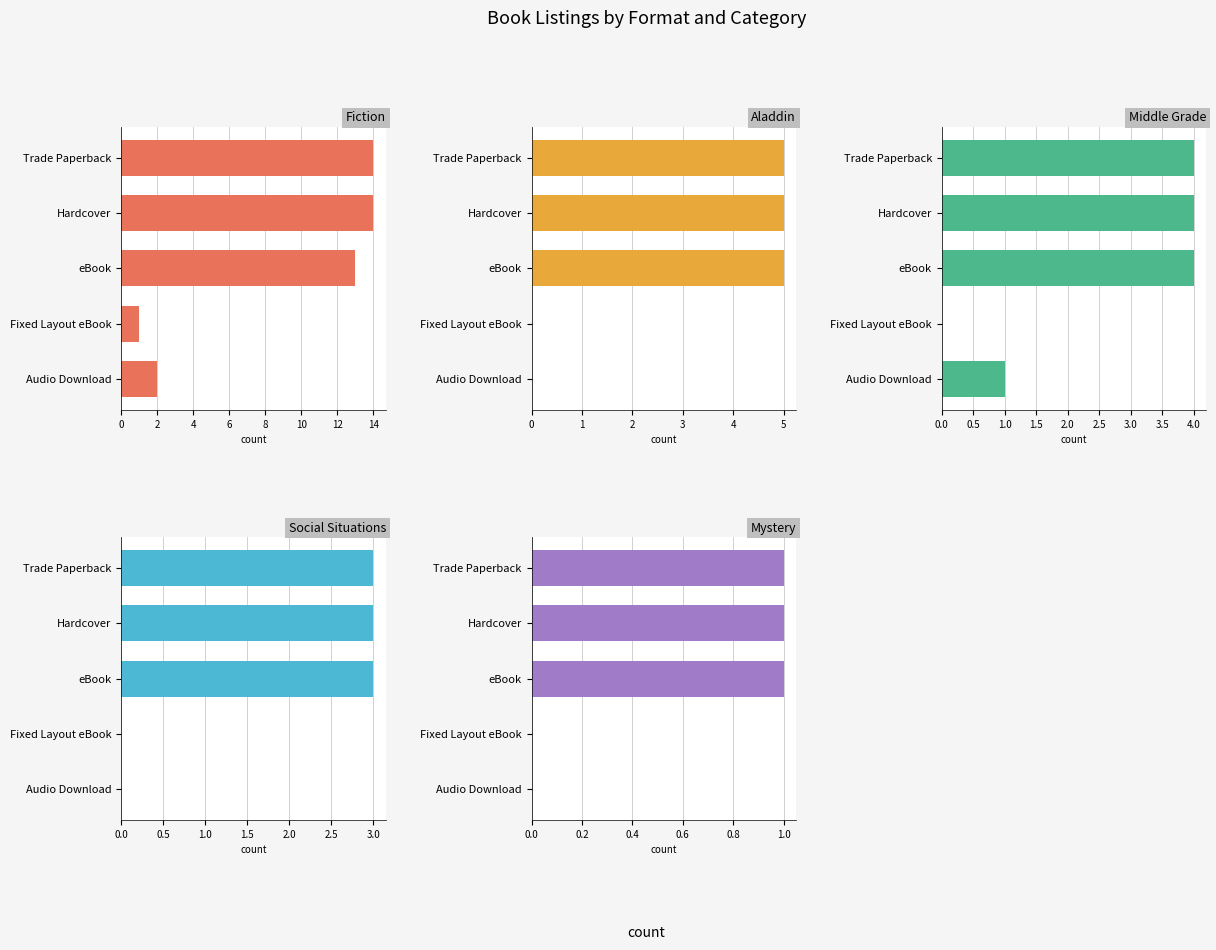

How many distinct data groups are displayed?

5